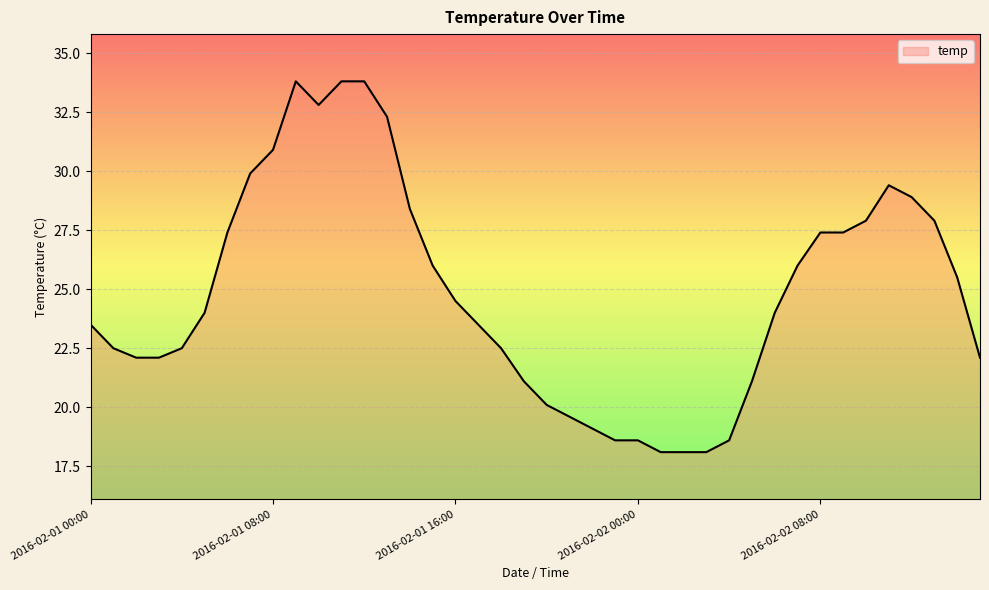

What is the smallest value displayed?

18.1